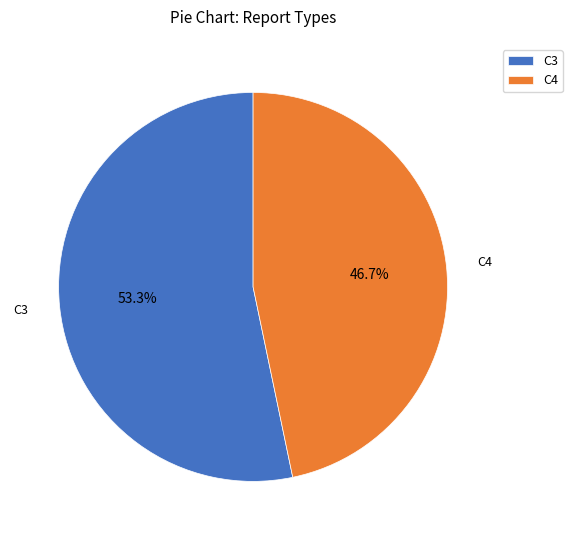

Which has a higher value, C4 or C3?

C3